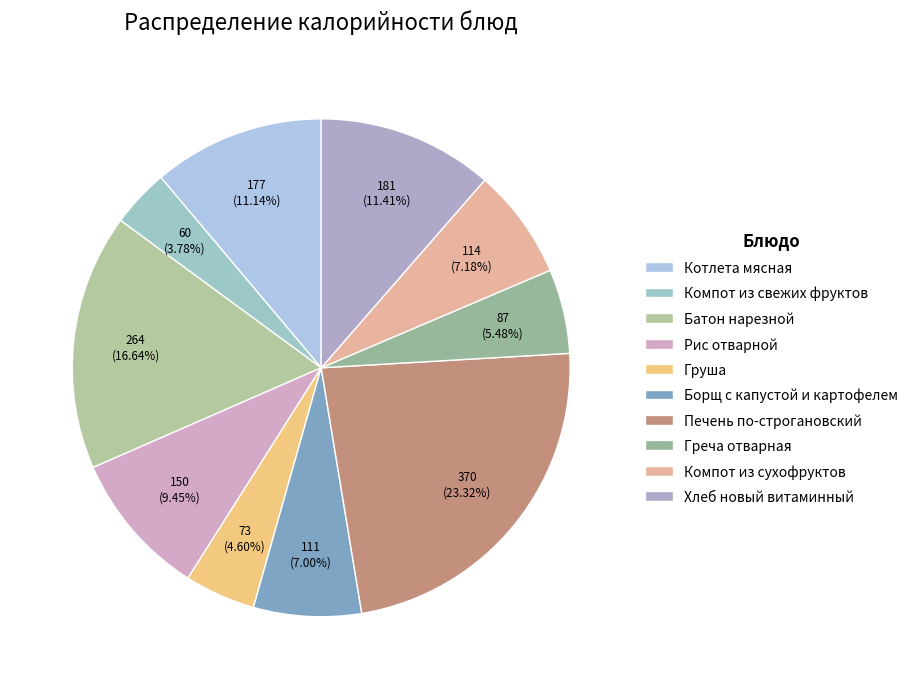

How many segments does this pie chart have?

10